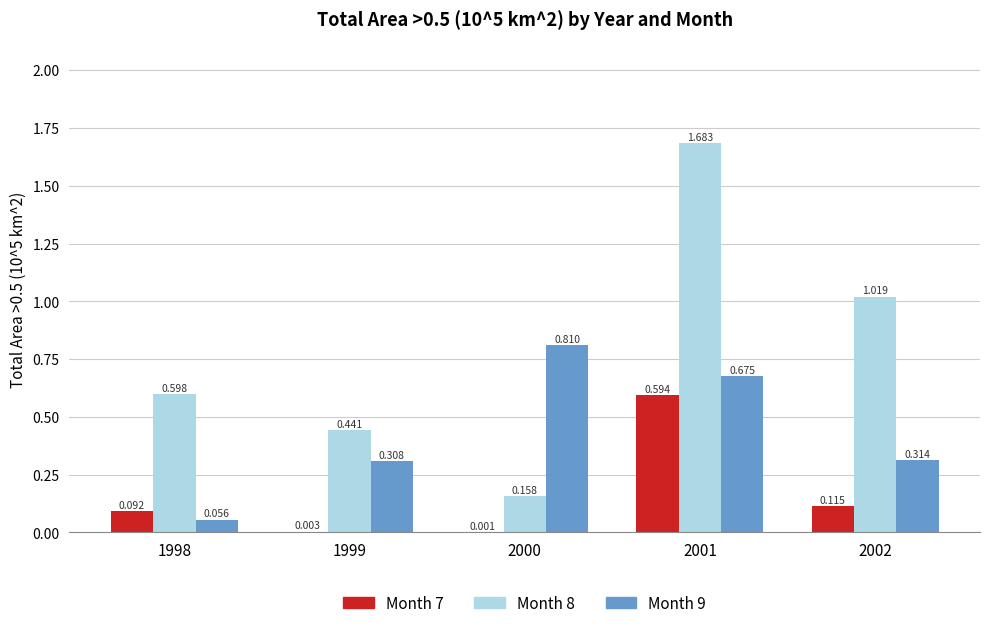

Is the value of Month 7 at 1999 greater than the value of Month 9 at 2000?

No